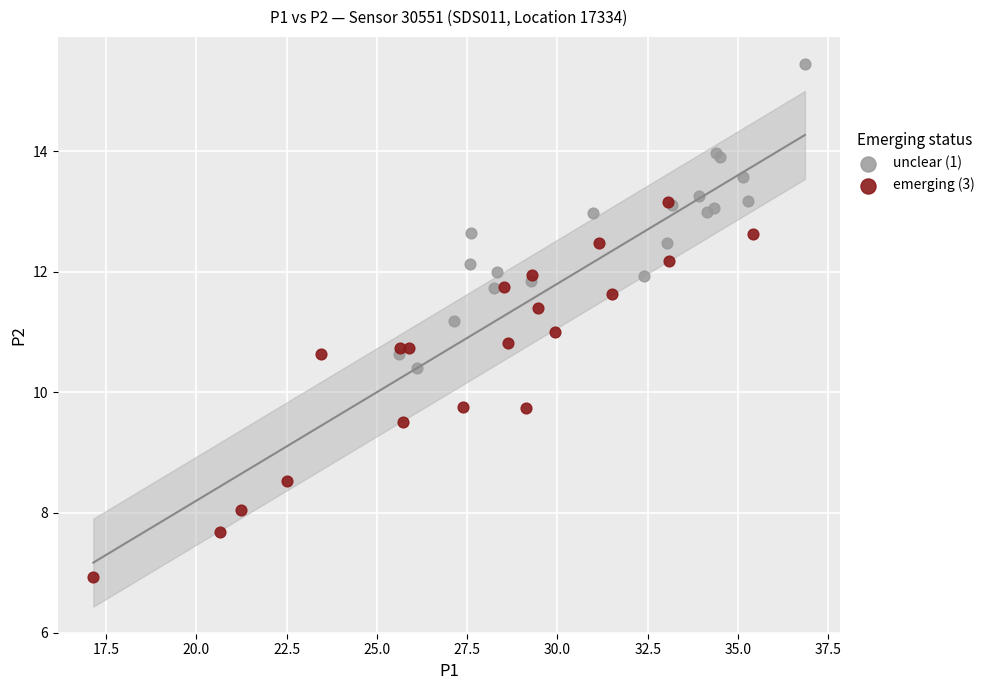

Which series reaches the minimum Y coordinate?

emerging (3)